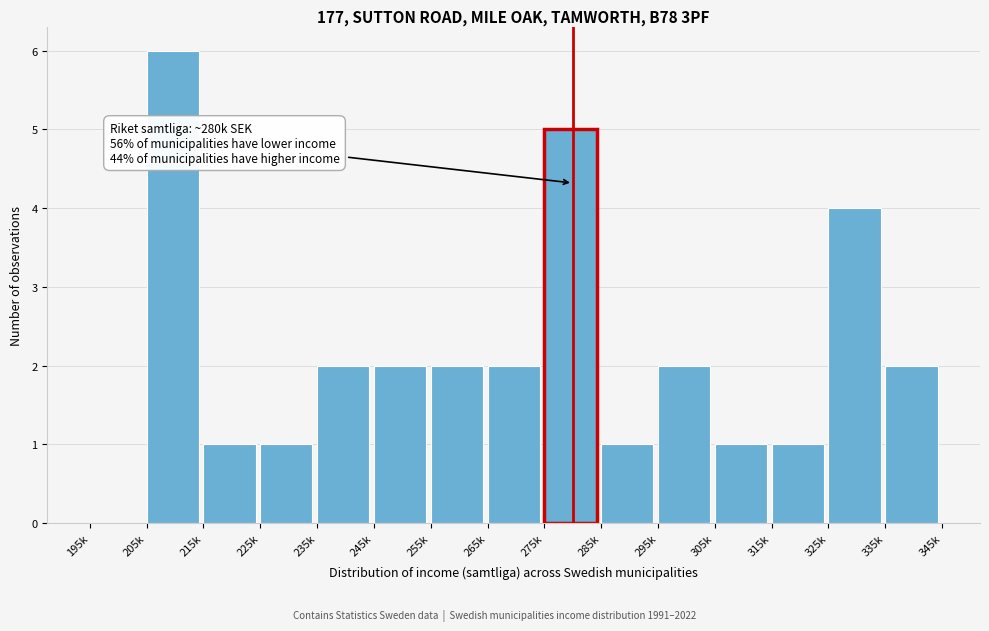

Reading left to right, list all the values displayed in this chart.

195k=0	205k=6	215k=1	225k=1	235k=2	245k=2	255k=2	265k=2	275k=5	285k=1	295k=2	305k=1	315k=1	325k=4	335k=2